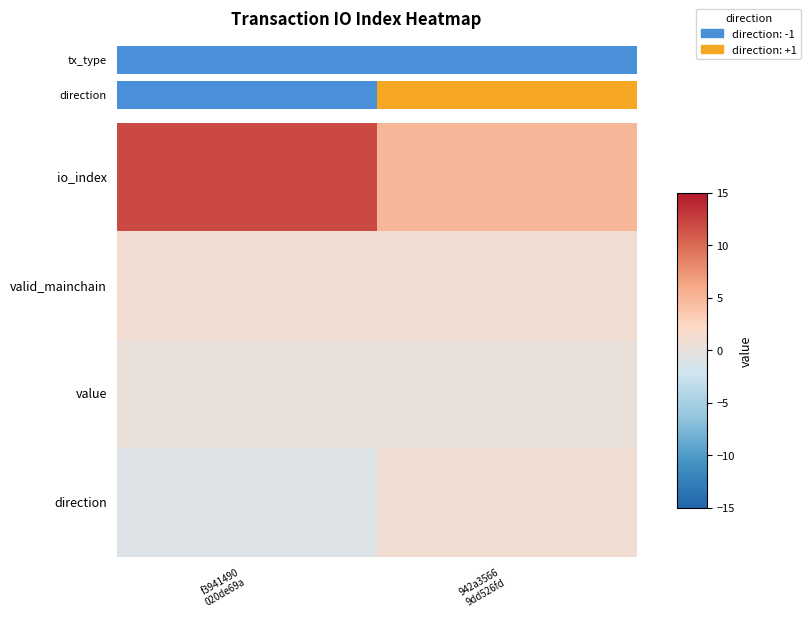

List the series in order of their peak value, highest first.

tx_type, valid_mainchain, direction, value